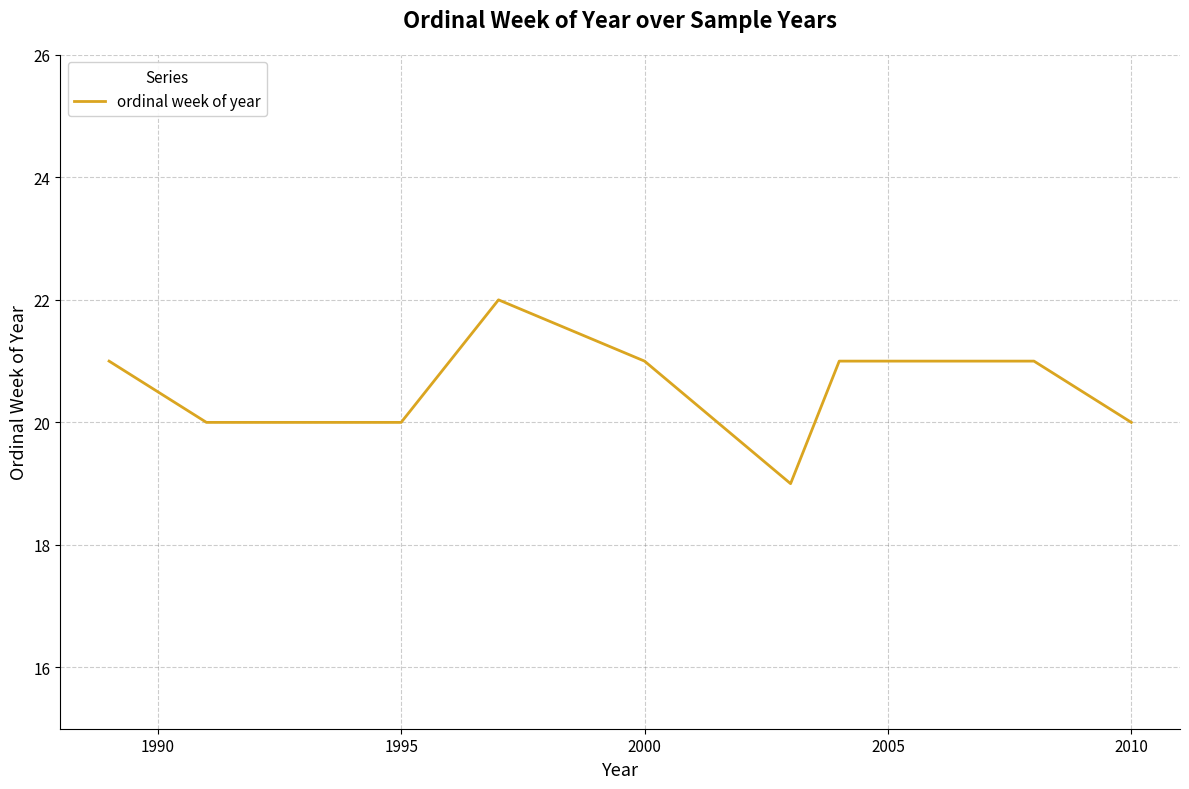

Reading left to right, list all the values displayed in this chart.

21	20	20	22	21	19	21	21	21	20